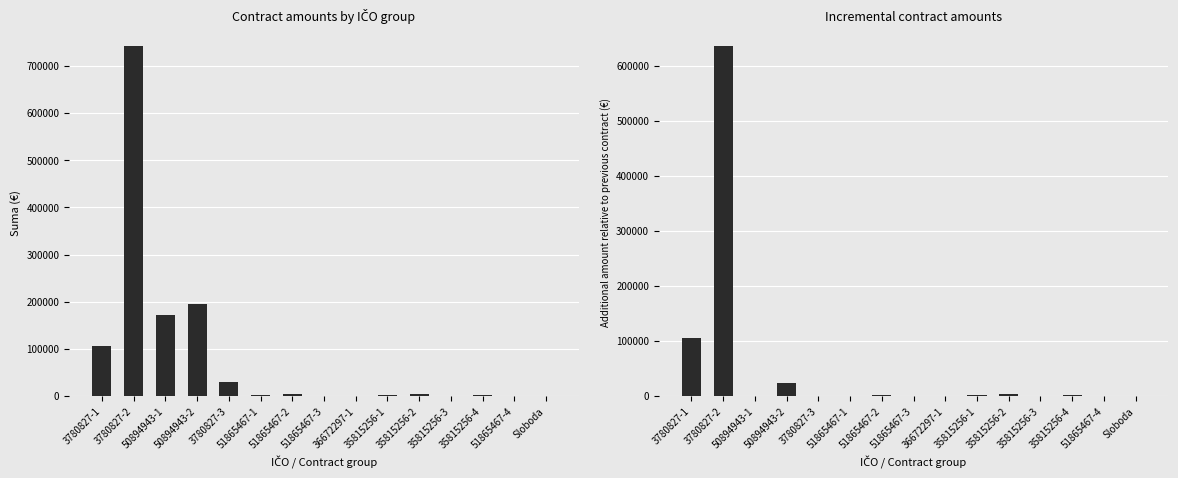

Rank the categories by Suma value from lowest to highest.

51865467-4, 51865467-3, 36672297-1, Sloboda, 35815256-3, 35815256-1, 51865467-1, 35815256-4, 51865467-2, 35815256-2, 3780827-3, 3780827-1, 50894943-1, 50894943-2, 3780827-2